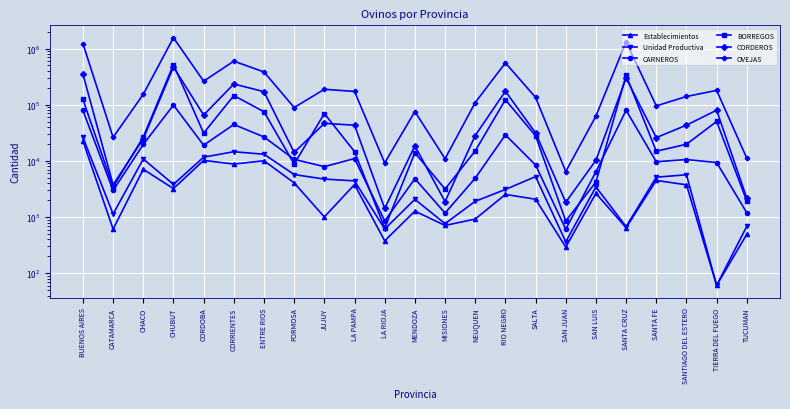

Reading left to right, list all the values displayed in this chart.

Establecimientos: 22658	611	7097	3219	10220	8789	10071	4064	1007	3798	378	1277	710	923	2534	2081	293	2642	646	4502	3752	61	495
Unidad Productiva: 26142	1136	10825	3828	11674	14593	13147	5721	4748	4416	614	2072	764	1912	3106	5264	364	3445	678	5132	5673	61	687
CARNEROS: 79215	2986	19661	98757	19038	44546	26711	10677	7911	11025	853	4828	1180	4927	29097	8453	609	6411	79784	9675	10588	9360	1195
BORREGOS: 124118	3441	26613	517866	31276	145555	75113	8777	69694	14662	644	13967	3152	15084	122739	28022	852	4217	333392	14891	19806	50393	1934
CORDEROS: 351534	3770	24803	468604	65640	233884	170972	14169	46609	43296	1423	18552	1886	28350	174046	31435	1836	10282	299089	26012	43359	79960	2165
OVEJAS: 1225801	26291	153653	1560564	262724	596735	383524	89221	188492	172517	9236	75647	10944	109381	556273	135129	6477	62783	1317523	95480	140318	180332	11158